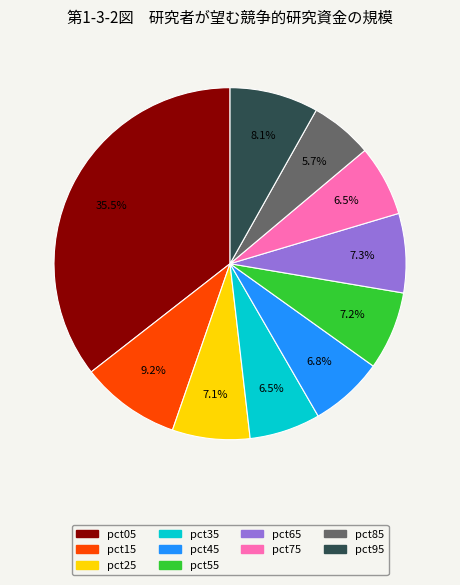

Which has a higher value, pct95 or pct45?

pct95